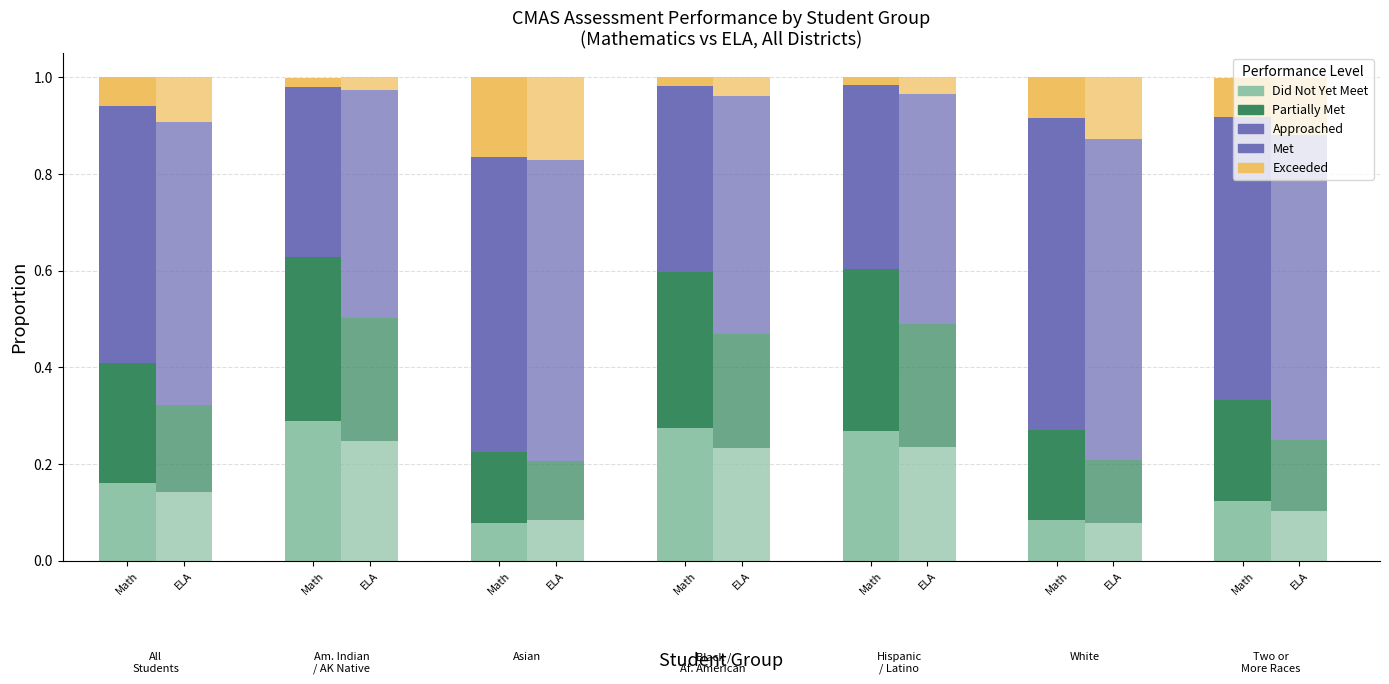

What is the total value across all series at Math?

1.0